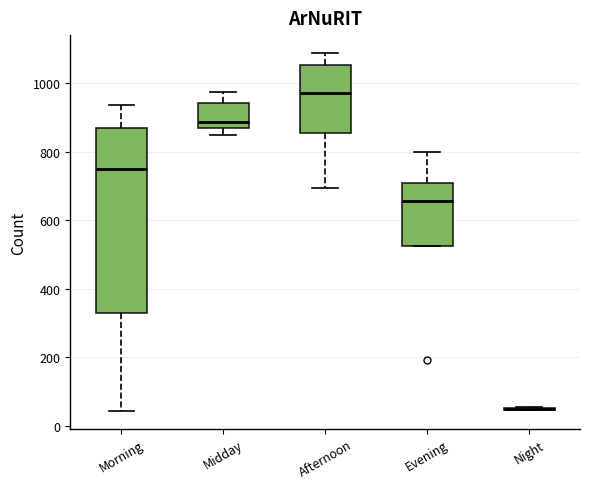

Reading left to right, transcribe this box plot: for each box, give where its median line is, the range the box spans, and where its two whiskers end, as read against the y-axis. The values are not printed on the chart, so give them approximately, as read against the axis.

Morning: median 760, box 320 to 860, whiskers 40 to 940
Midday: median 880 (just above the box's lower edge), box 880 to 940, whiskers 840 to 980
Afternoon: median 980, box 860 to 1060, whiskers 700 to 1080
Evening: median 660, box 520 to 700, whiskers 520 to 800
Night: box collapsed to a line at 60, whiskers 40 to 60